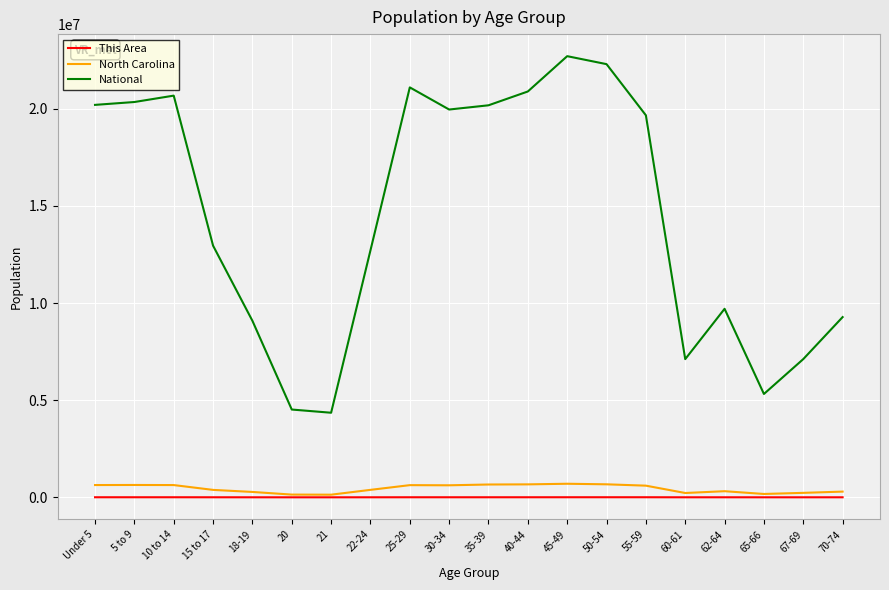

True or false: National and This Area intersect in this chart.

False